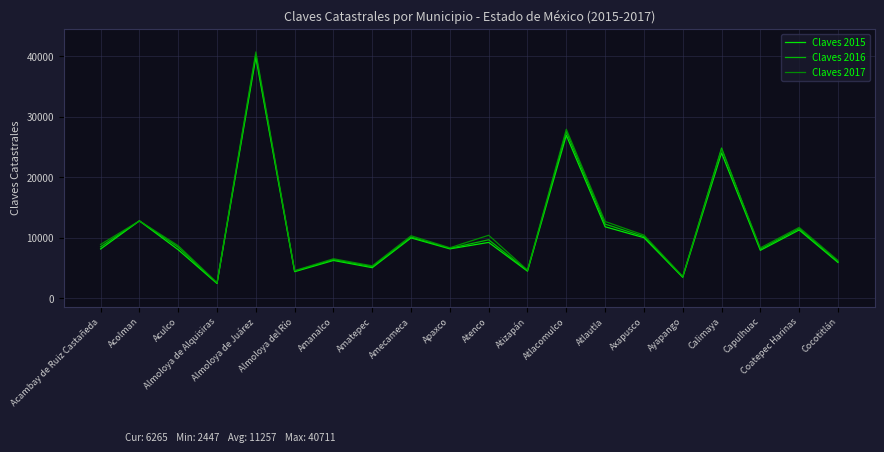

At which label does Claves 2016 reach its peak?

Almoloya de Juárez